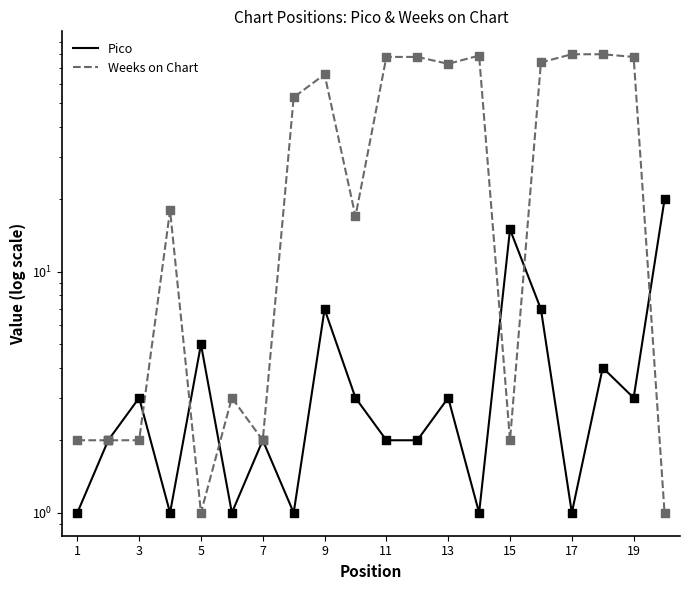

At how many categories does at least one series exceed 31?

10